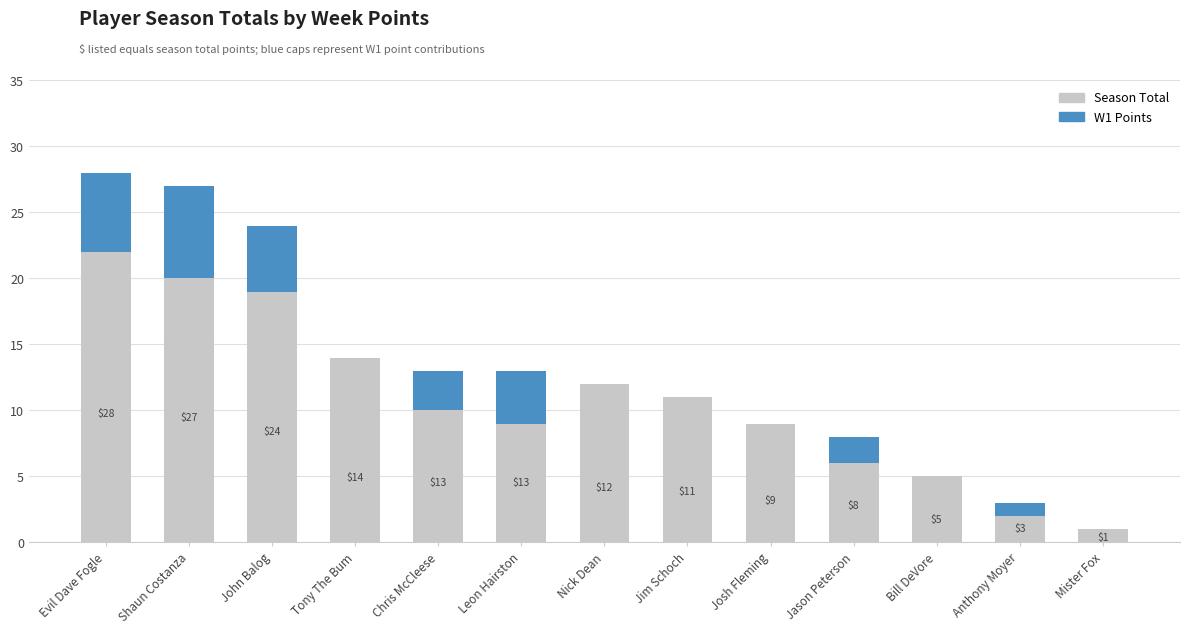

Which series has the largest range (max minus min)?

Season Total